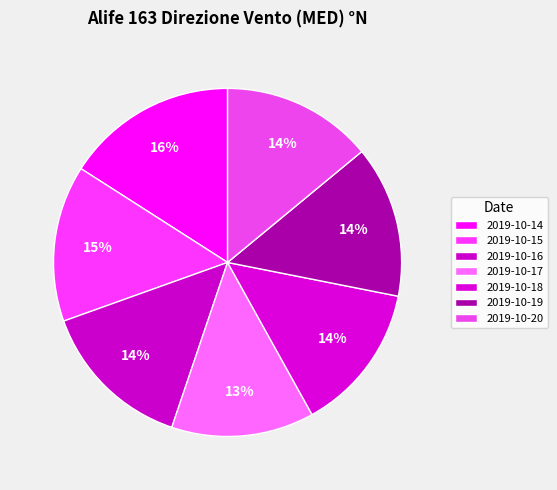

Does 2019-10-15 represent more than half of the total?

No